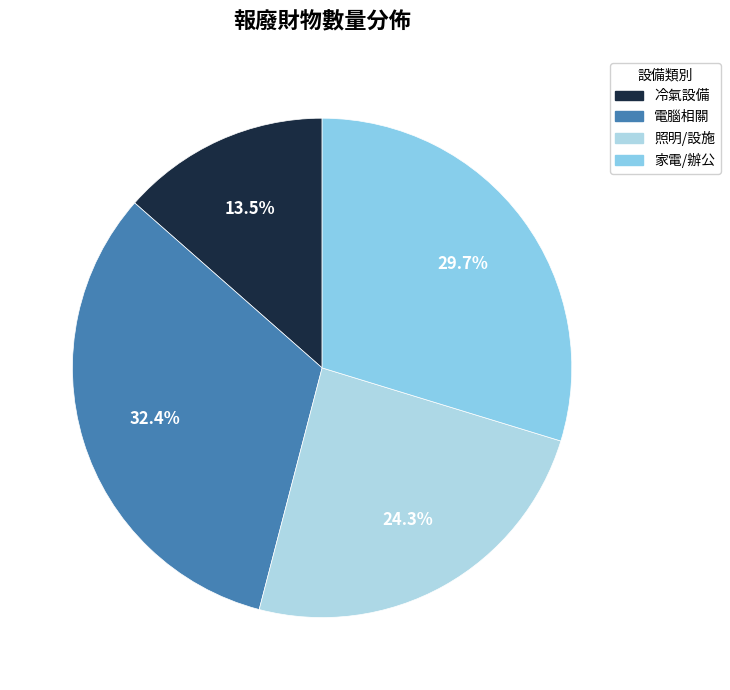

How many segments does this pie chart have?

4